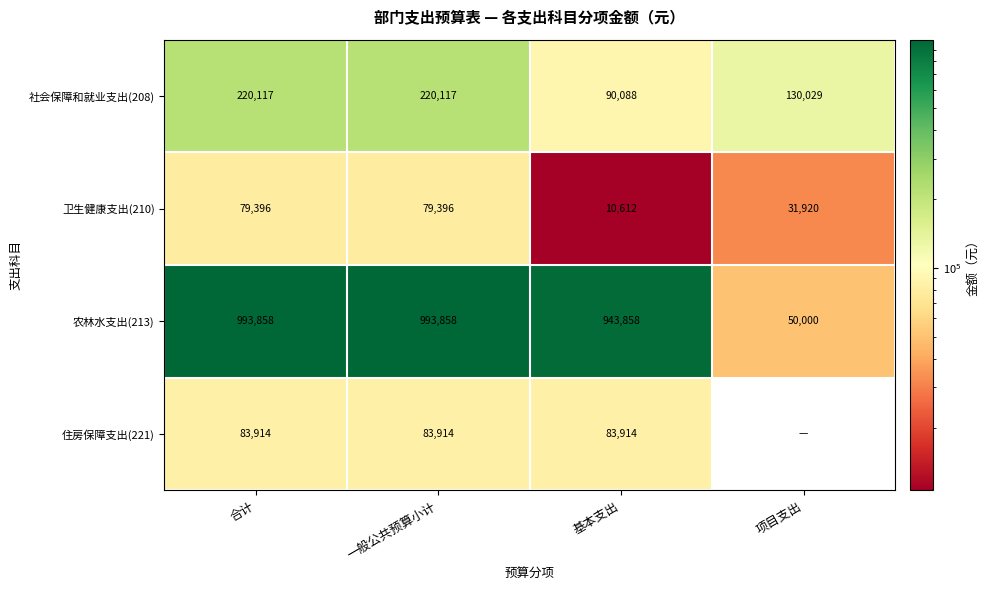

Is it true that 社会保障和就业支出(208) equals 358002 at 合计?

False